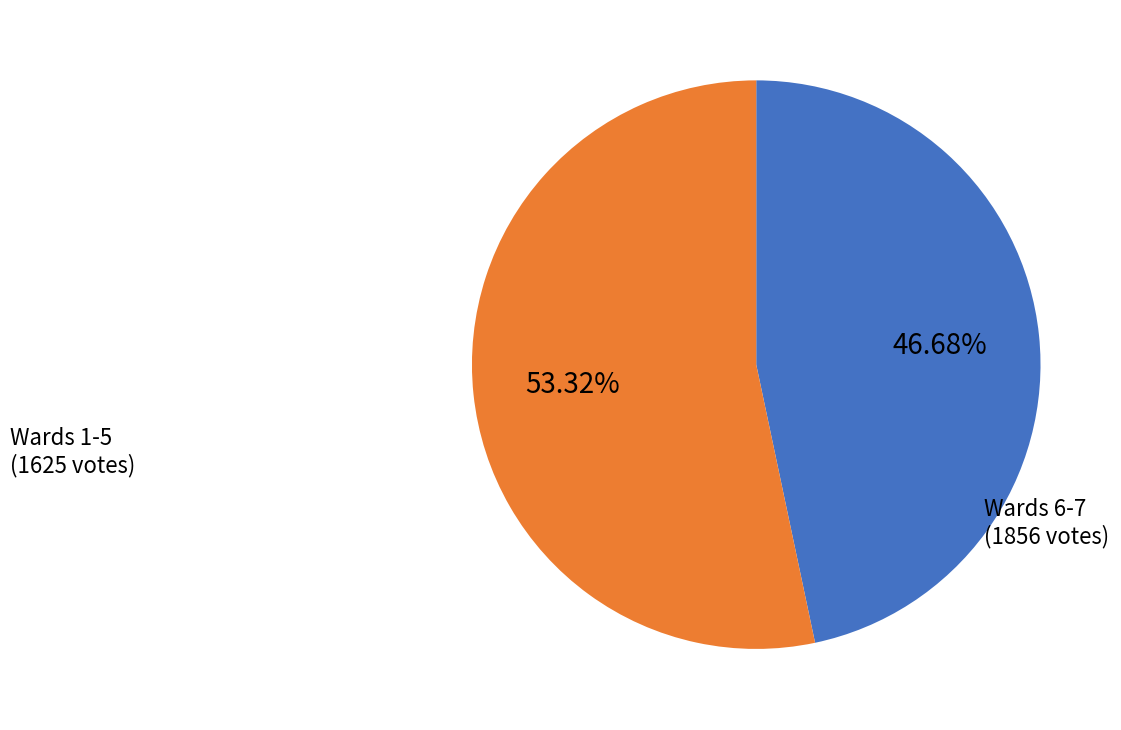

Does any single category account for the majority?

Yes